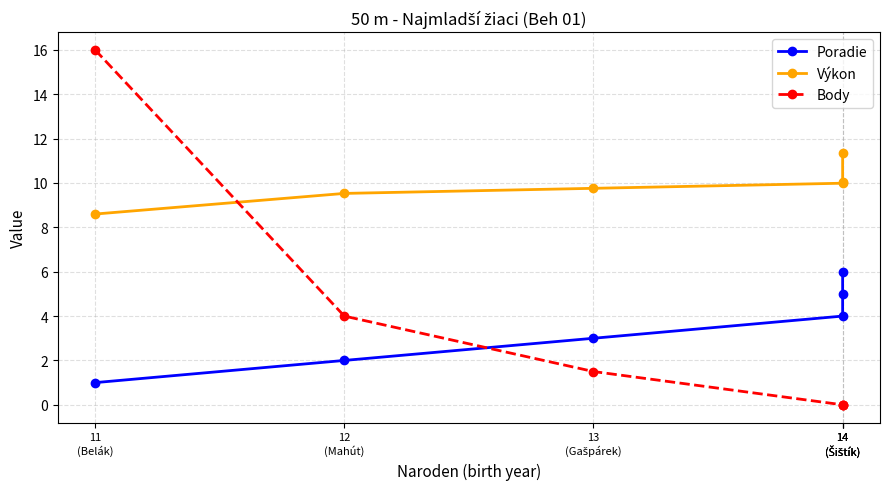

What are all the series names shown in the legend?

Poradie, Výkon, Body